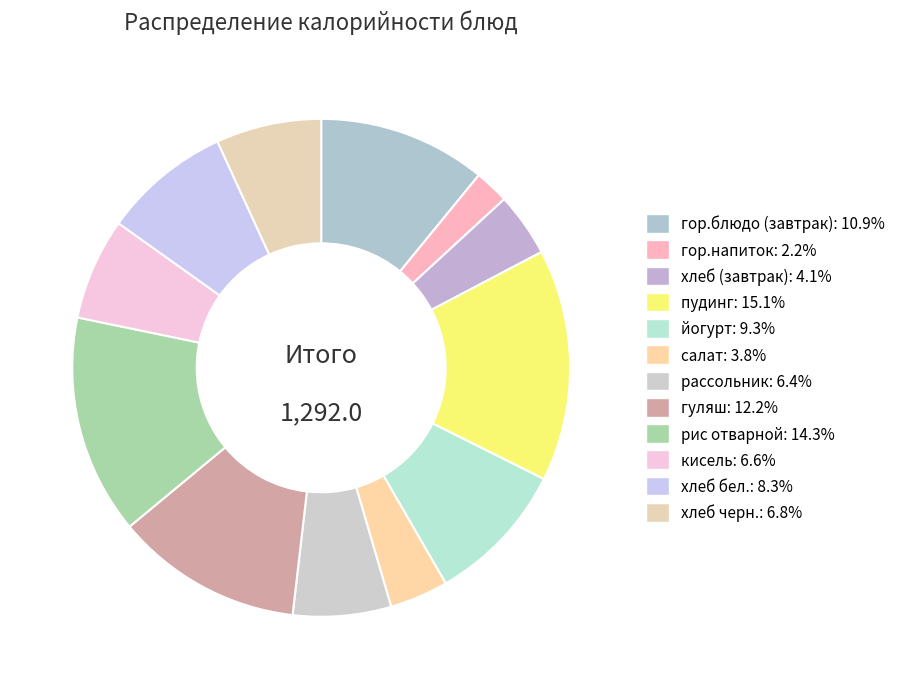

To the nearest percent, what portion does хлеб бел. represent?

8%